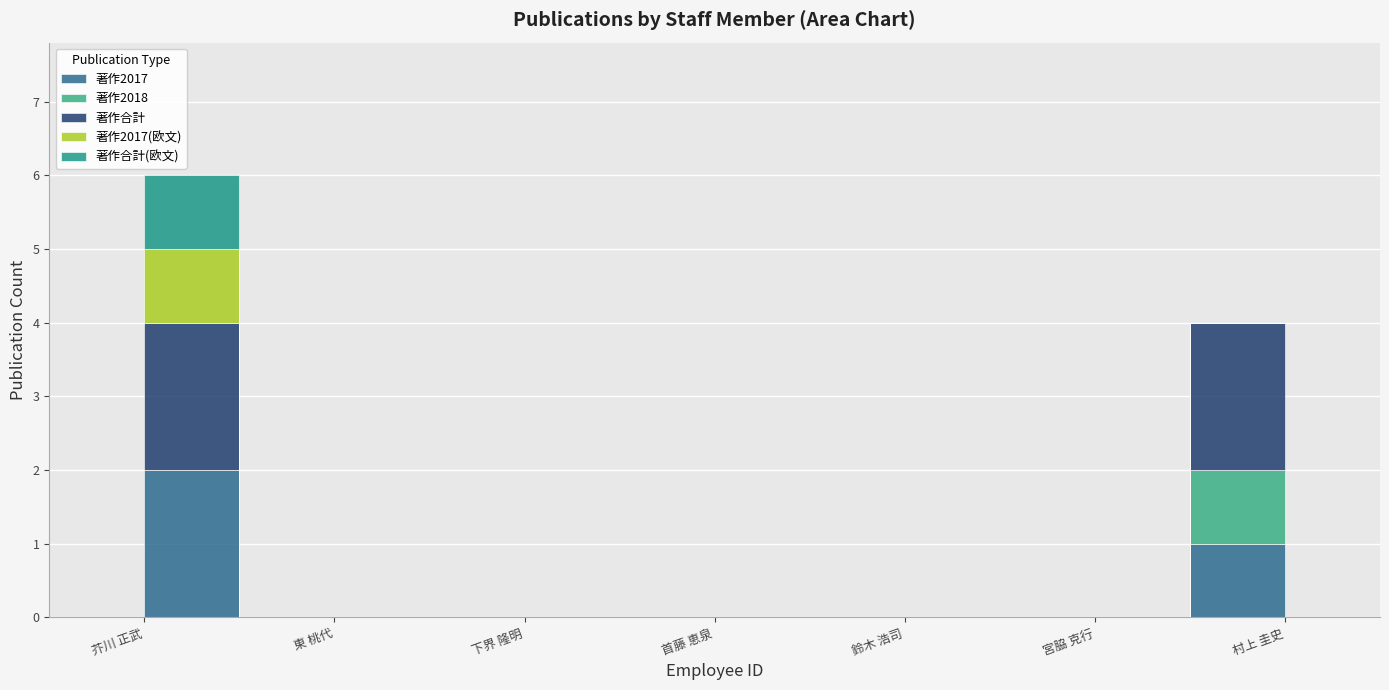

Reading left to right, transcribe all the data shown in this chart.

著作2017: 17063=2	207517=0	229015=0	174846=0	303134=0	82065=0	60379=1
著作2018: 17063=0	207517=0	229015=0	174846=0	303134=0	82065=0	60379=1
著作合計: 17063=2	207517=0	229015=0	174846=0	303134=0	82065=0	60379=2
著作2017(欧文): 17063=1	207517=0	229015=0	174846=0	303134=0	82065=0	60379=0
著作合計(欧文): 17063=1	207517=0	229015=0	174846=0	303134=0	82065=0	60379=0